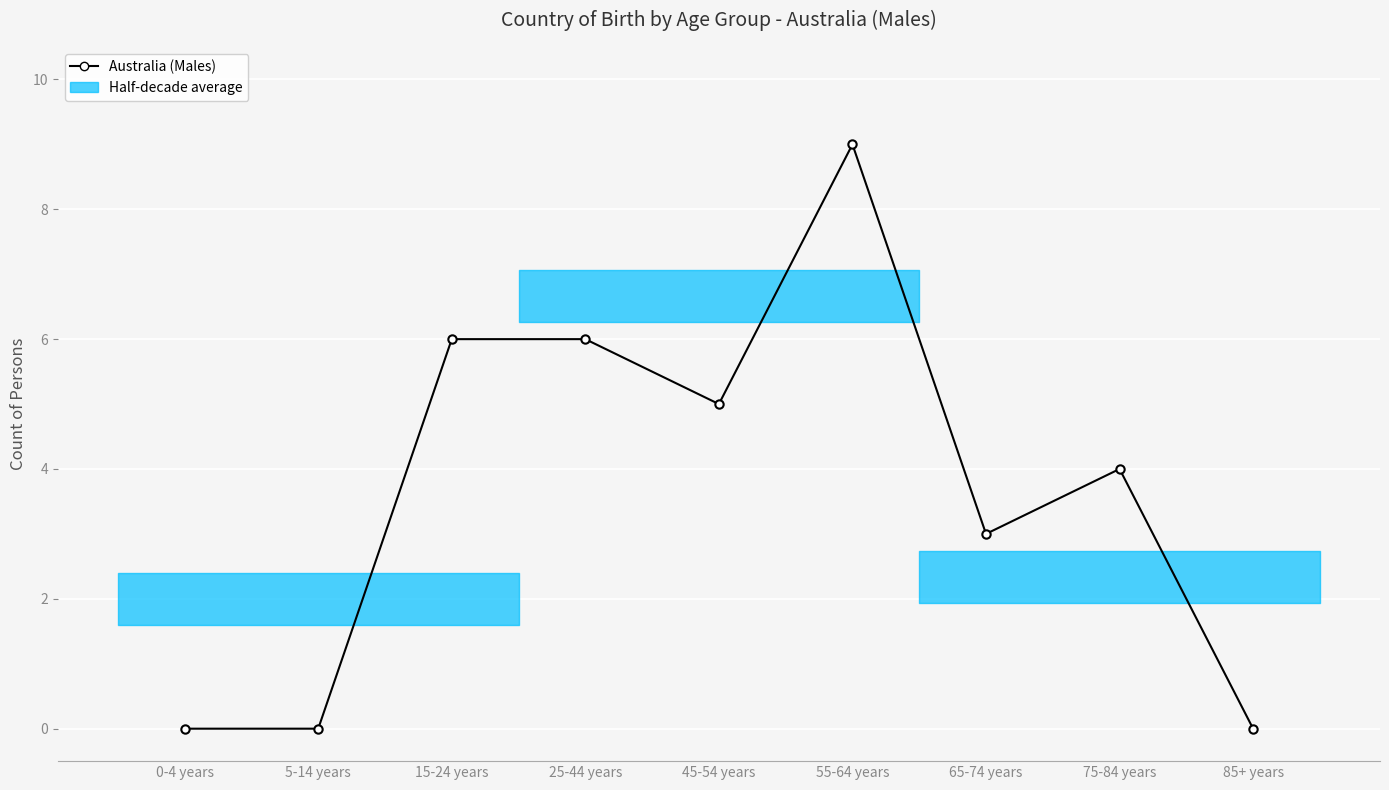

Does the chart display data point markers on the line(s)?

Yes